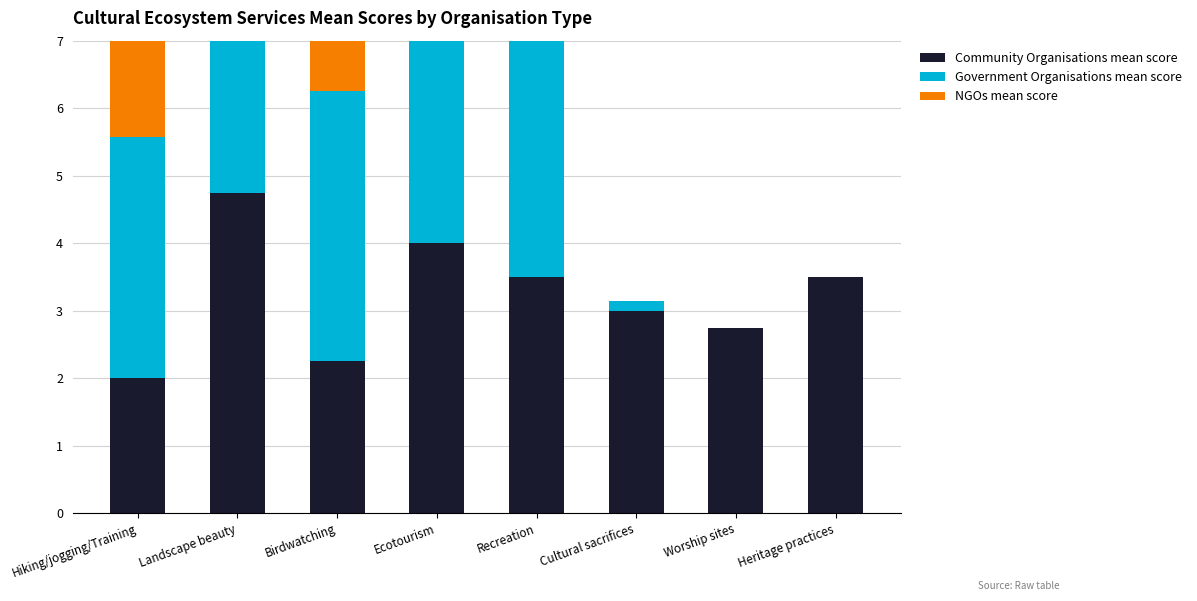

The value of Community Organisations mean score at Worship sites is 3.7. True or false?

False